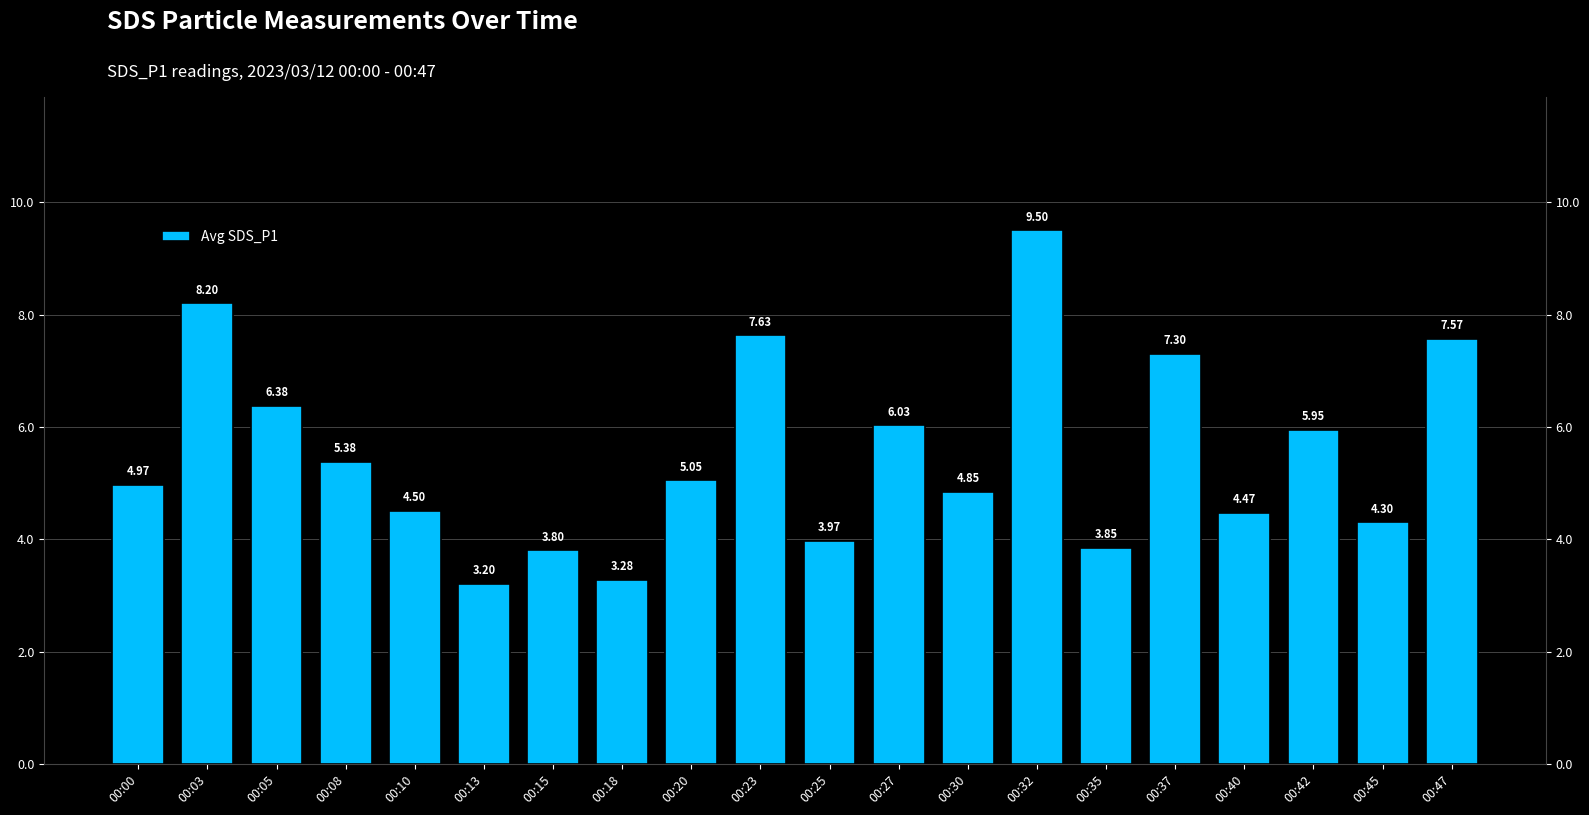

List the labels in order of value, smallest first.

00:13, 00:18, 00:15, 00:35, 00:25, 00:45, 00:40, 00:10, 00:30, 00:00, 00:20, 00:08, 00:42, 00:27, 00:05, 00:37, 00:47, 00:23, 00:03, 00:32